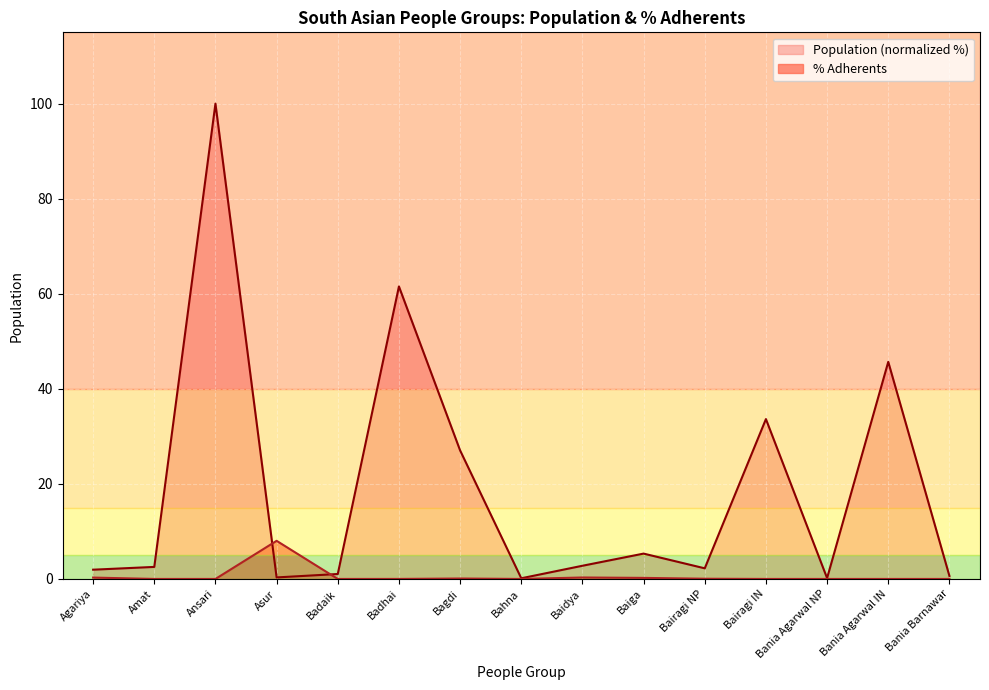

List the labels in order of Population value, largest first.

Ansari, Badhai, Bania Agarwal IN, Bairagi IN, Bagdi, Baiga, Baidya, Amat, Bairagi NP, Agariya, Badaik, Bania Barnawar, Asur, Bania Agarwal NP, Bahna